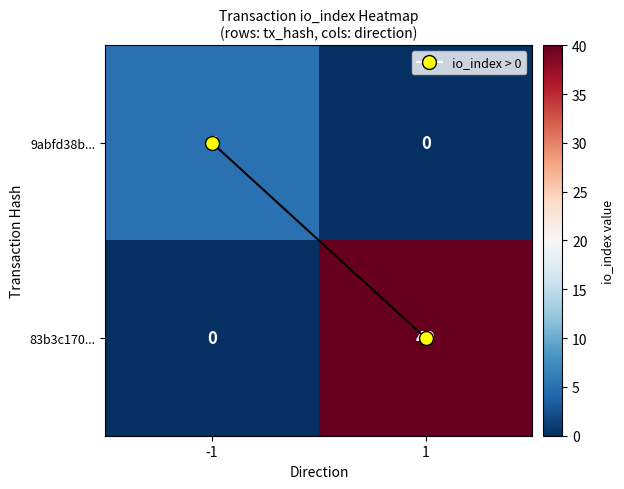

Count the number of data series in this chart.

2